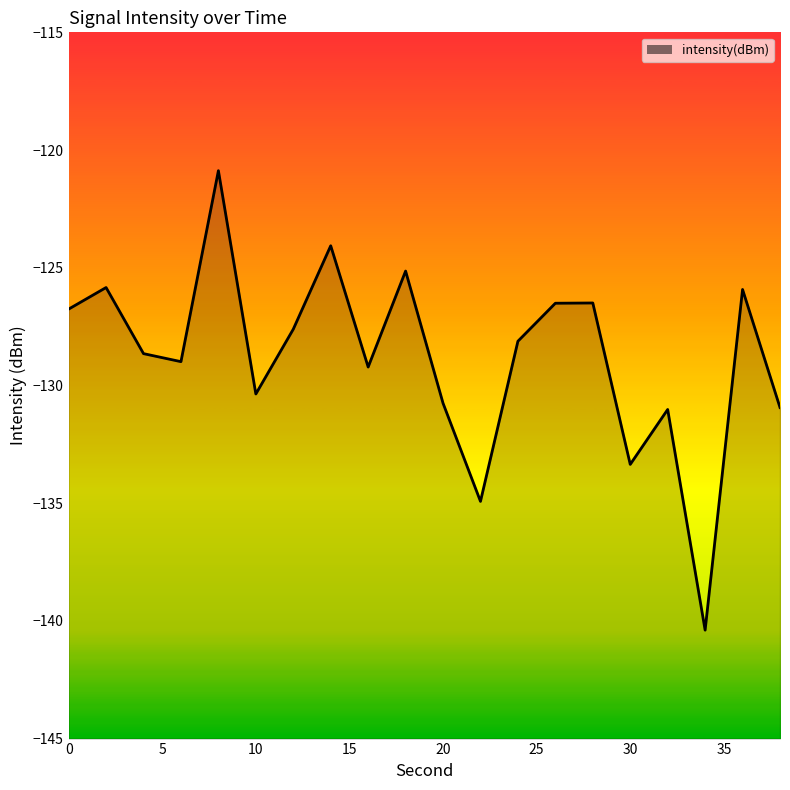

Reading left to right, list all the values displayed in this chart.

-126.8	-125.8	-128.6	-129.0	-120.9	-130.4	-127.6	-124.1	-129.2	-125.1	-130.8	-134.9	-128.1	-126.5	-126.5	-133.4	-131.0	-140.4	-125.9	-130.9